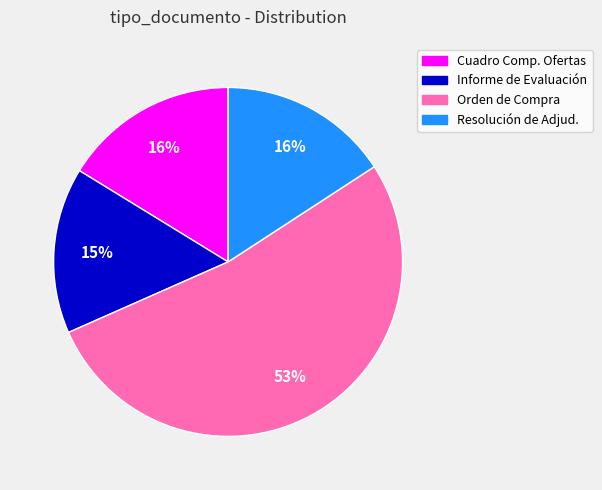

Is there any slice that represents more than half of the pie?

Yes